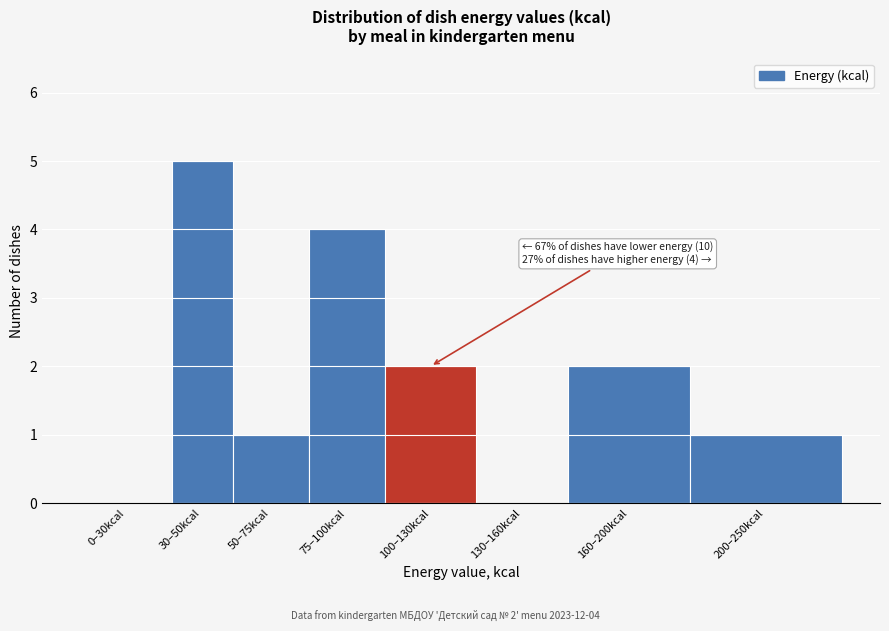

Reading left to right, extract all data points from this chart.

0–30kcal=0	30–50kcal=5	50–75kcal=1	75–100kcal=4	100–130kcal=2	130–160kcal=0	160–200kcal=2	200–250kcal=1